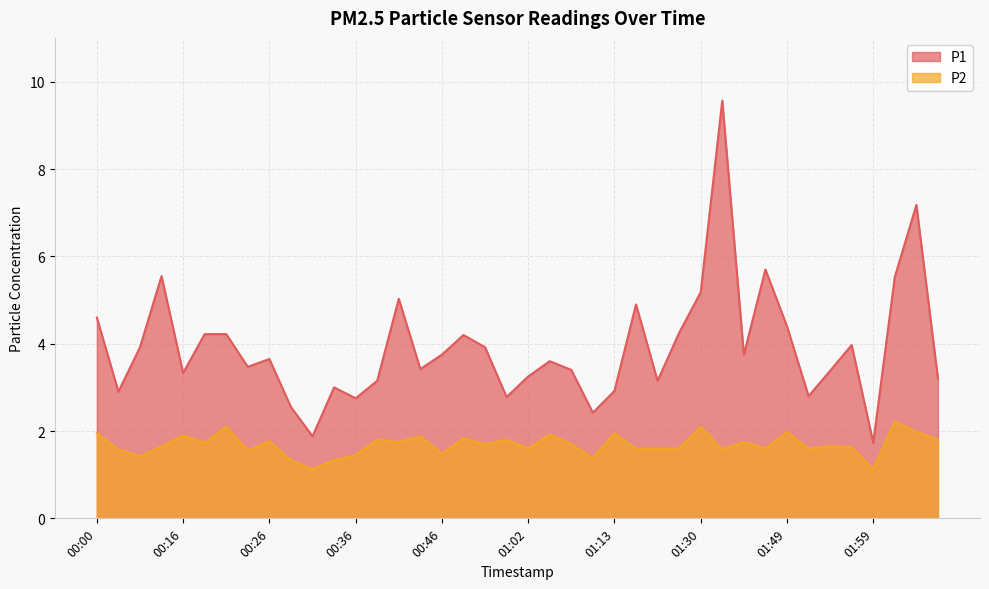

The P1 series shows 4.2 at 01:51. True or false?

False